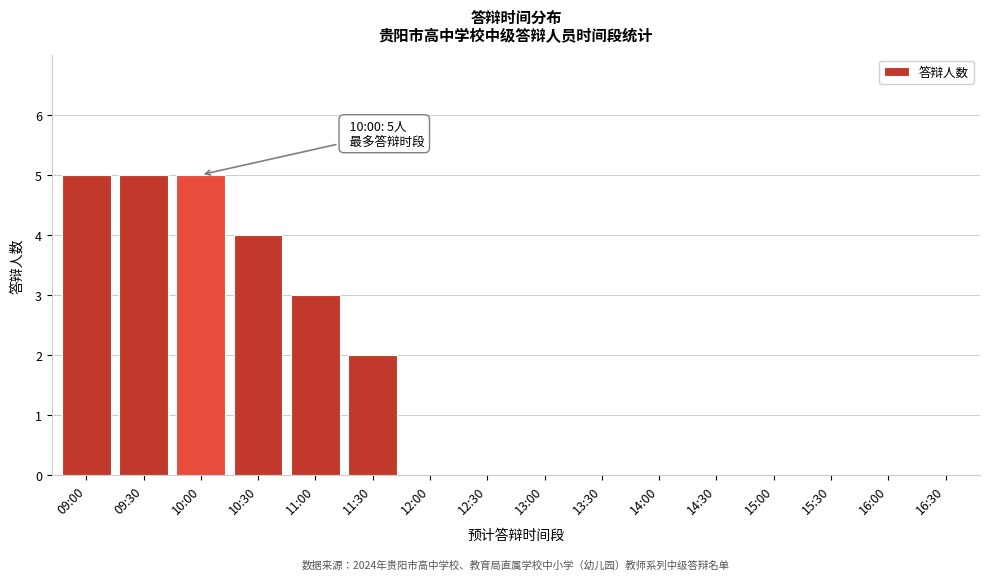

Reading left to right, transcribe all the data shown in this chart.

09:00=5	09:30=5	10:00=5	10:30=4	11:00=3	11:30=2	12:00=0	12:30=0	13:00=0	13:30=0	14:00=0	14:30=0	15:00=0	15:30=0	16:00=0	16:30=0